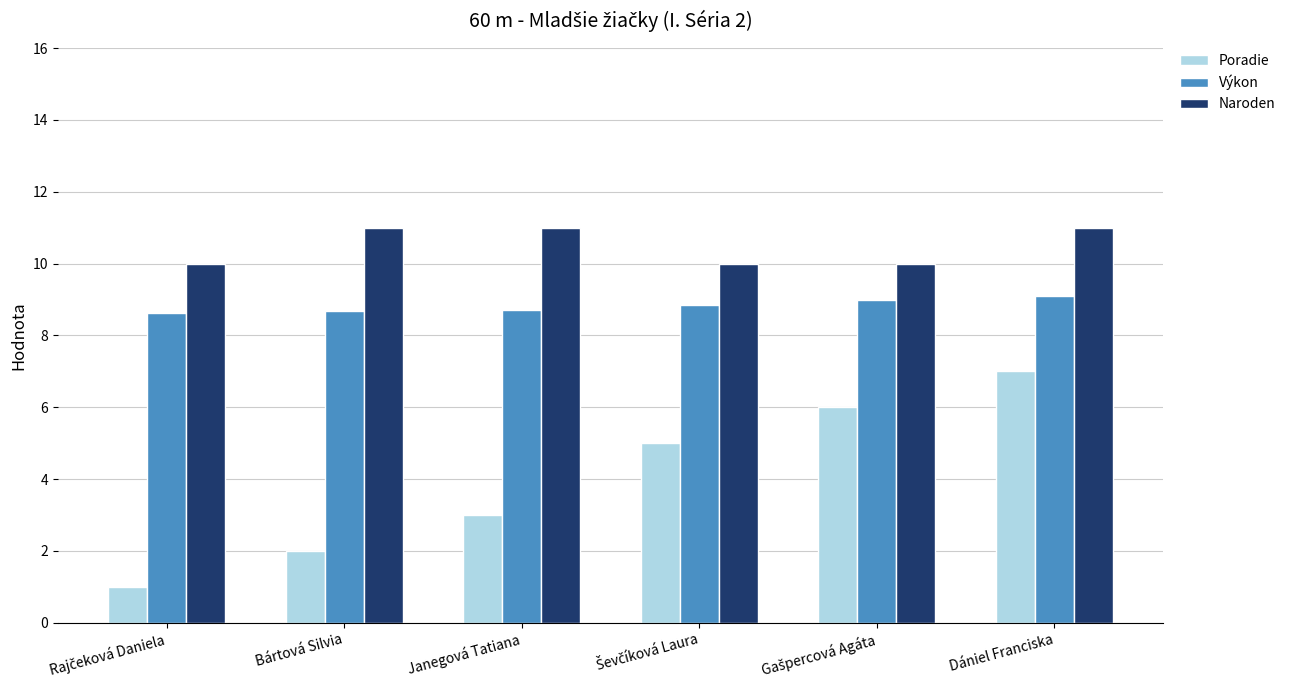

Read the Výkon value at Dániel Franciska.

9.1